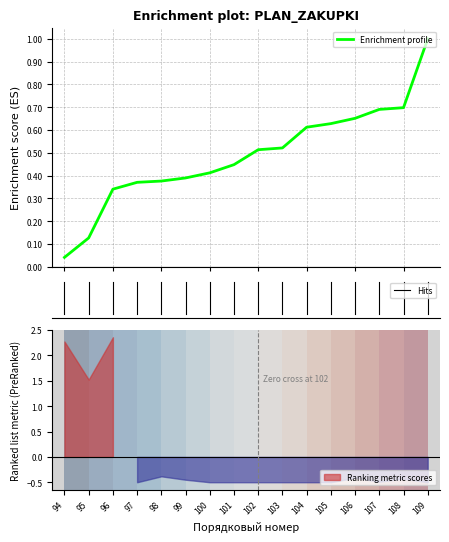

Rank the categories by value from highest to lowest.

109, 108, 107, 106, 105, 104, 103, 102, 101, 100, 99, 98, 97, 96, 95, 94